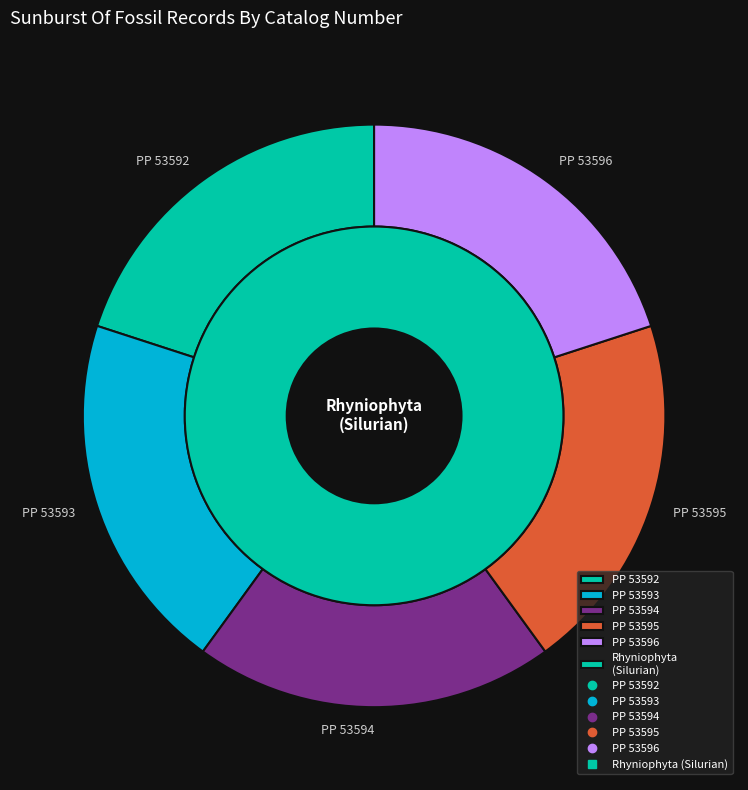

To the nearest percent, what percentage of the pie is PP 53596?

20%